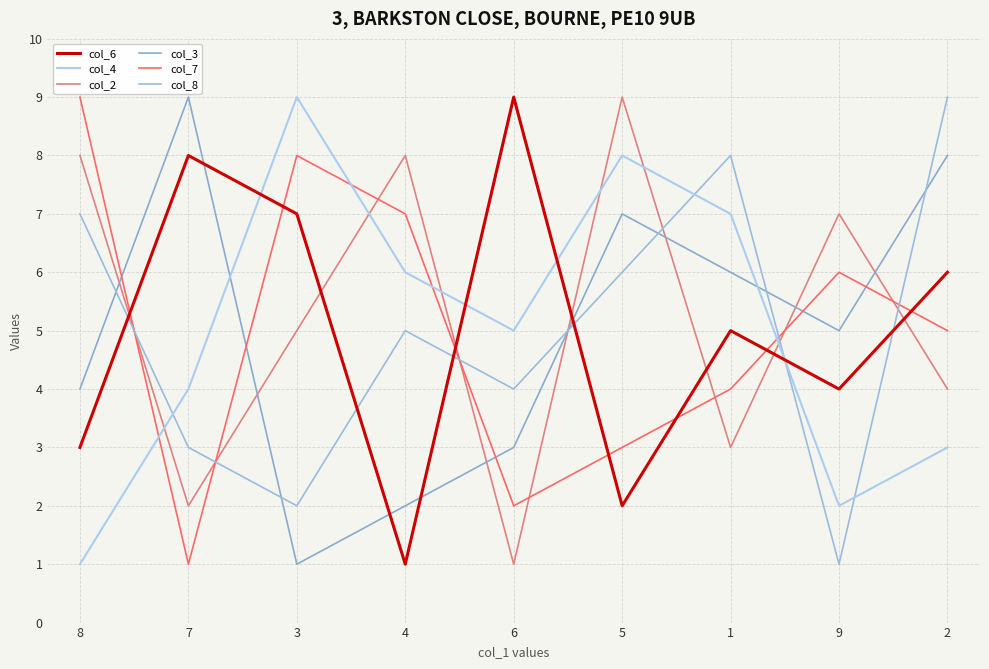

Which series changed the most between 8 and 1?

col_4